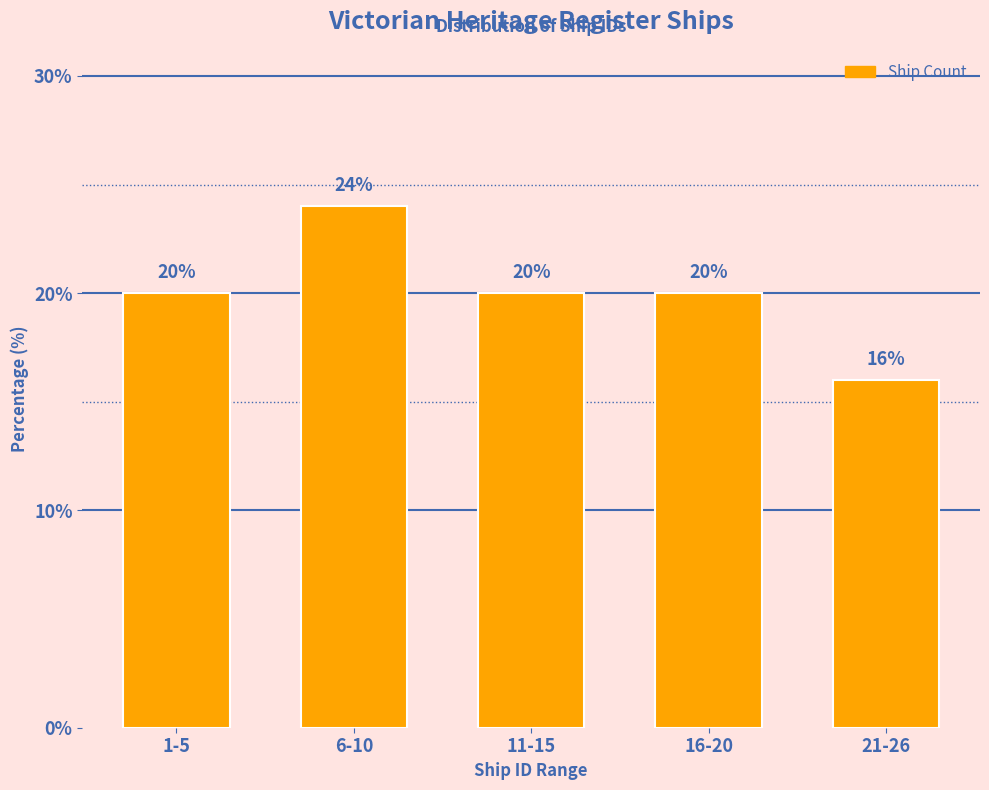

Reading right to left, list all the values displayed in this chart.

21-26=16	16-20=20	11-15=20	6-10=24	1-5=20